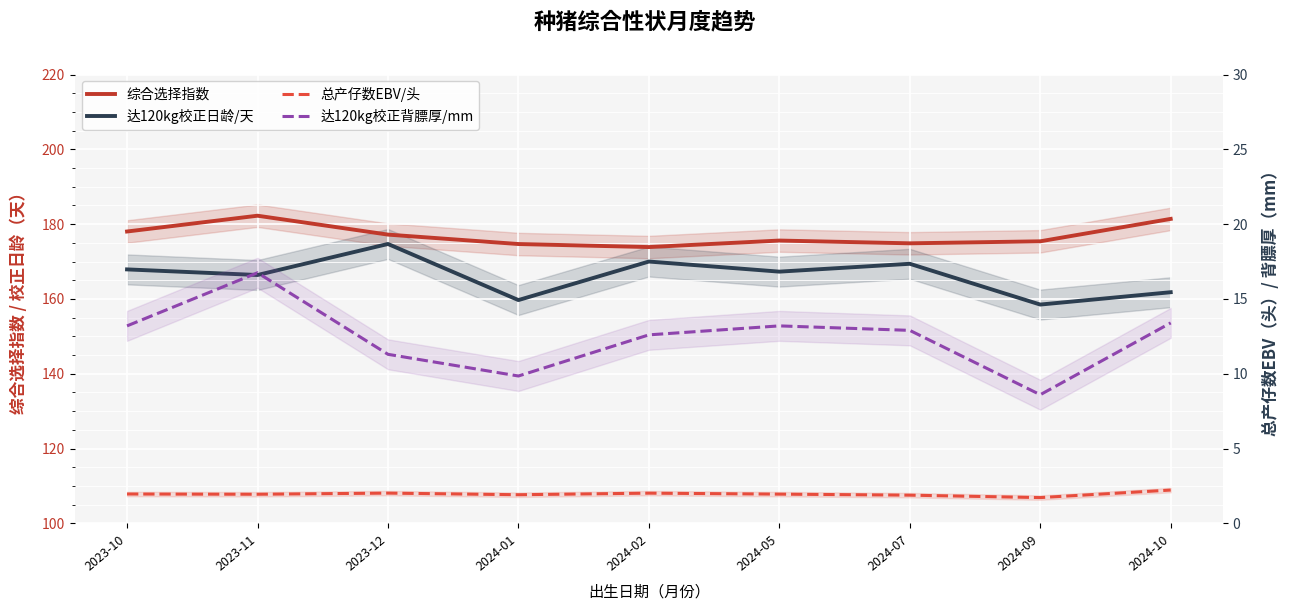

What is the total value across all series at 2024-09?

344.2